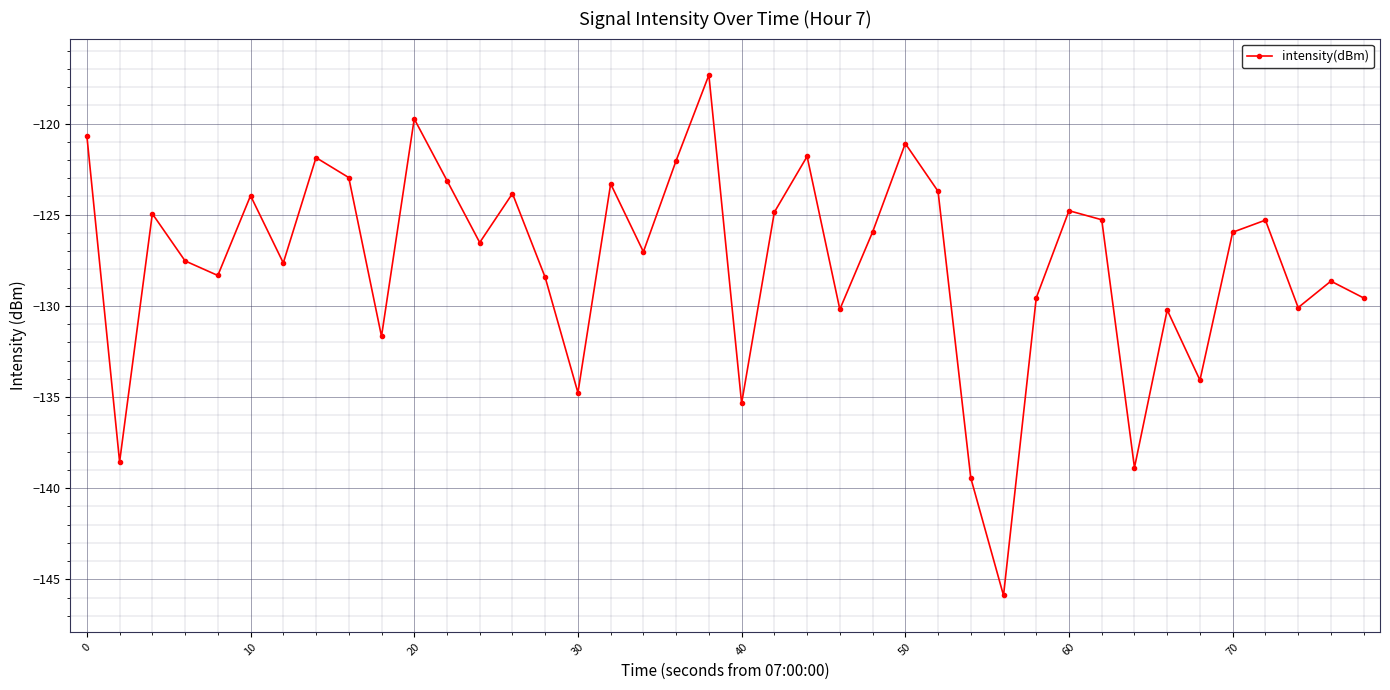

What is the smallest value displayed?

-145.9